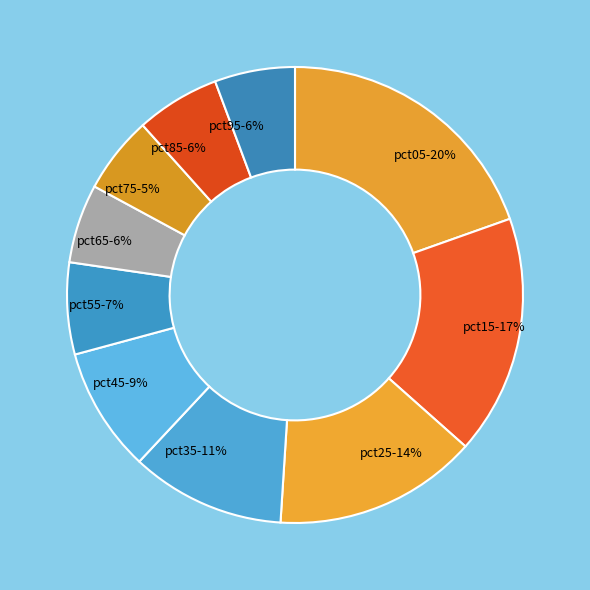

Between pct55 and pct75, which is larger?

pct55